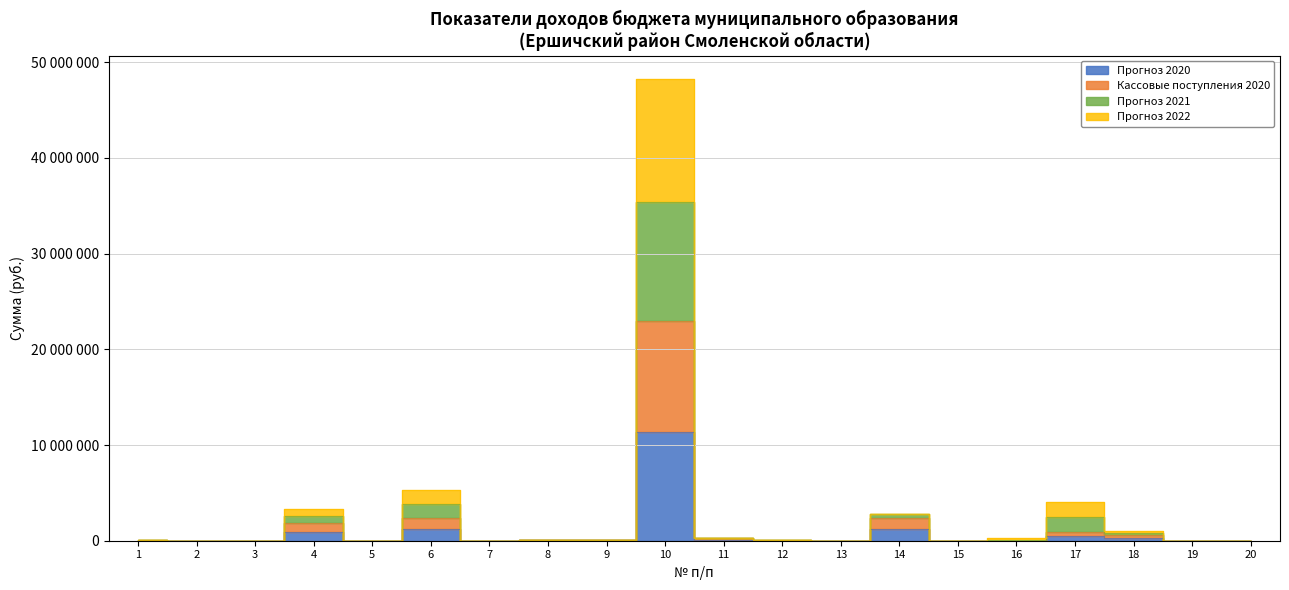

How many categories are shown in the chart?

20